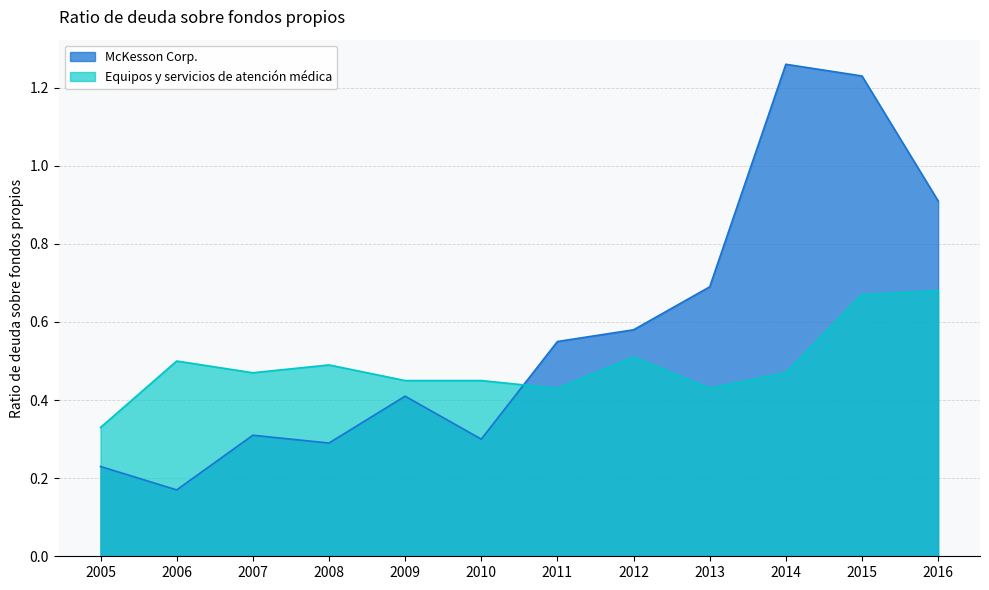

What is the minimum value for Equipos y servicios de atención médica?

0.3